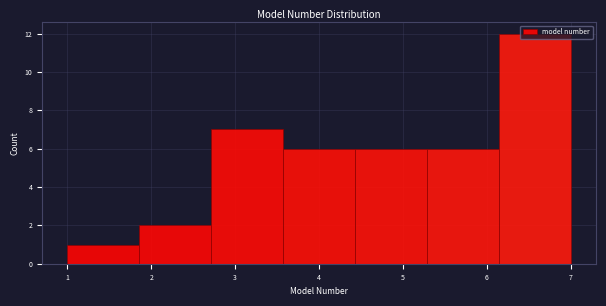

Reading left to right, transcribe this chart: for each bar, give the range it covers on the x-axis and its height. Neither the bar edges nor the heights are printed on the chart, so give them approximately, as read against the axes.

1.0 to 1.9: 1
1.9 to 2.7: 2
2.7 to 3.6: 7
3.6 to 4.4: 6
4.4 to 5.3: 6
5.3 to 6.1: 6
6.1 to 7.0: 12